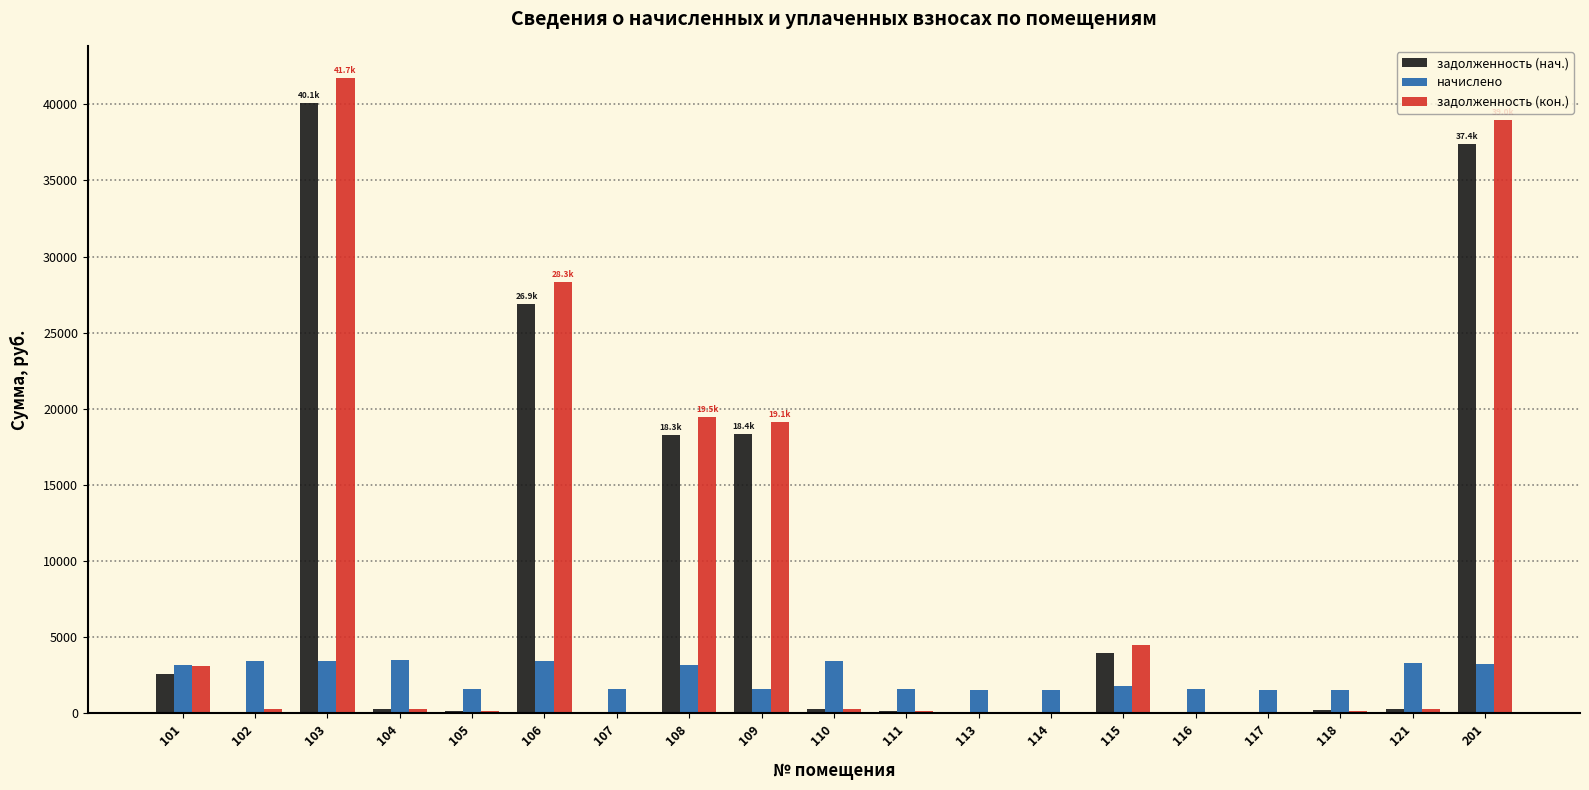

Which series has the largest total across all categories?

задолженность (кон.)